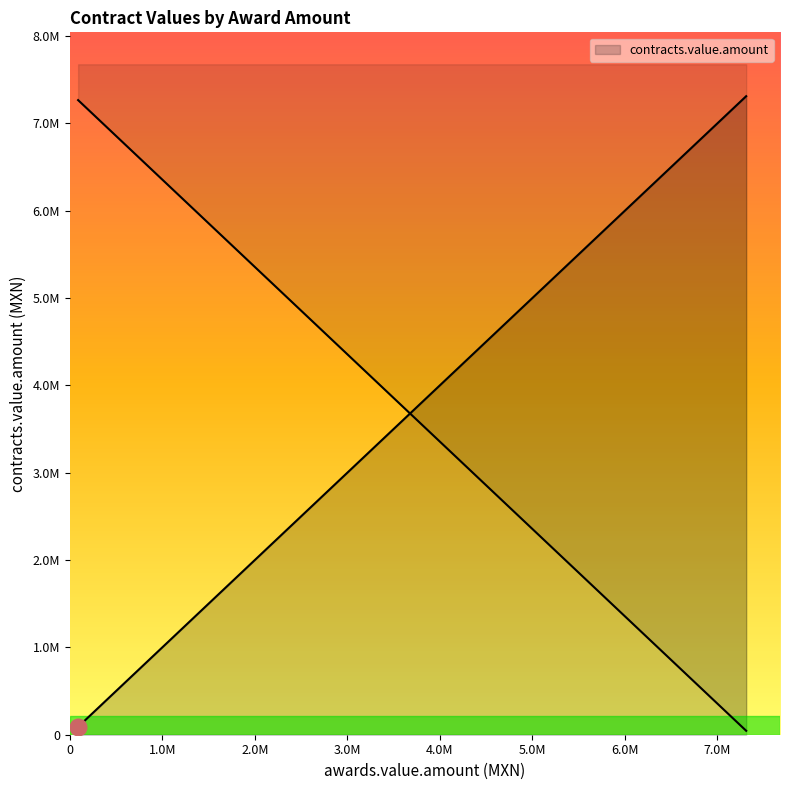

How many lines are shown in the chart?

1